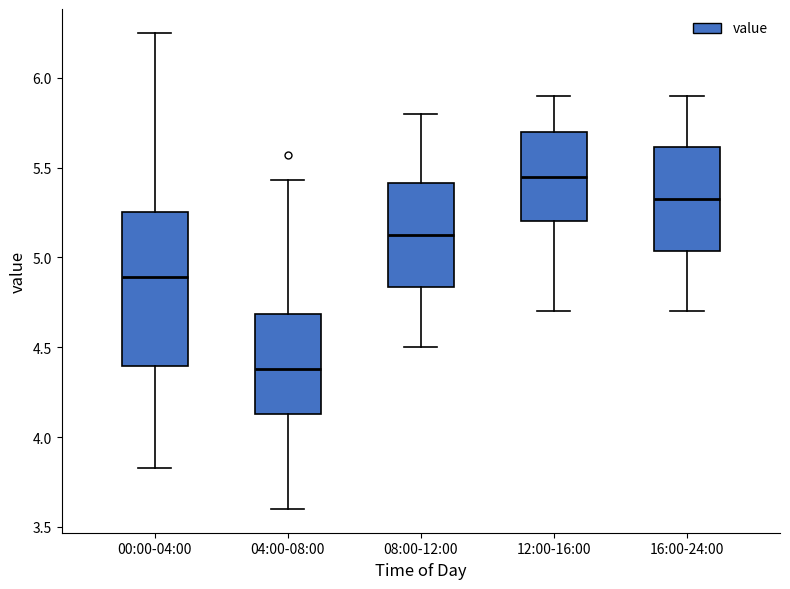

Which box's median line is the lowest?

04:00-08:00